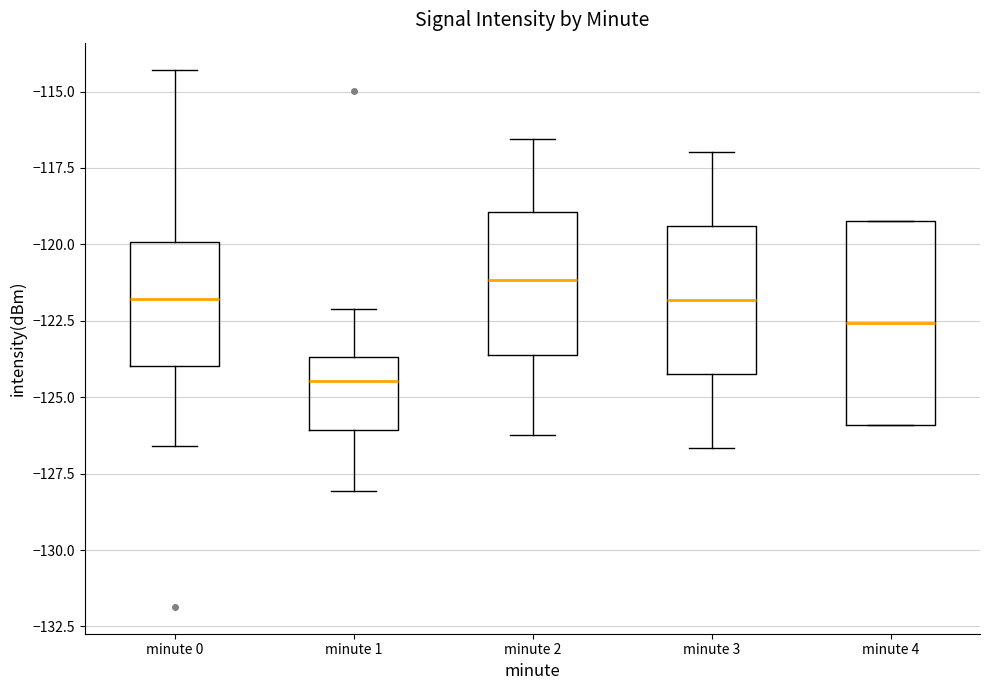

Which box has the lowest median line?

minute 1